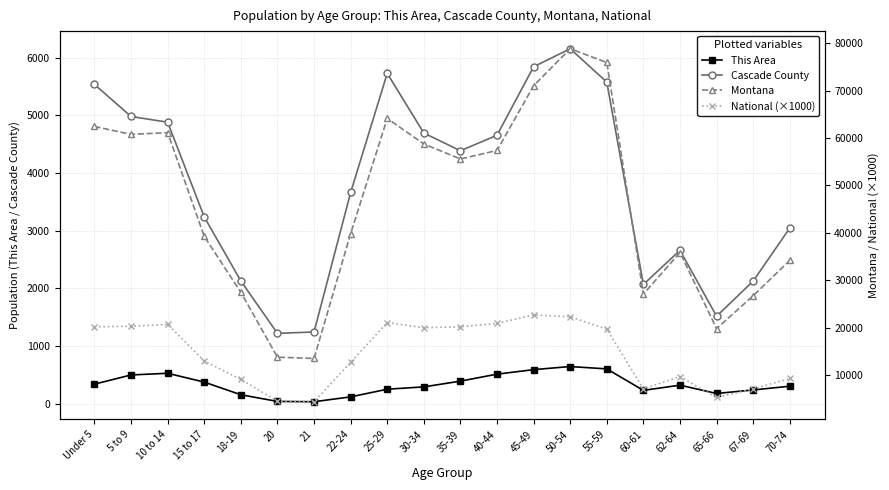

The National (×1000) series shows 6552 at 15 to 17. True or false?

False